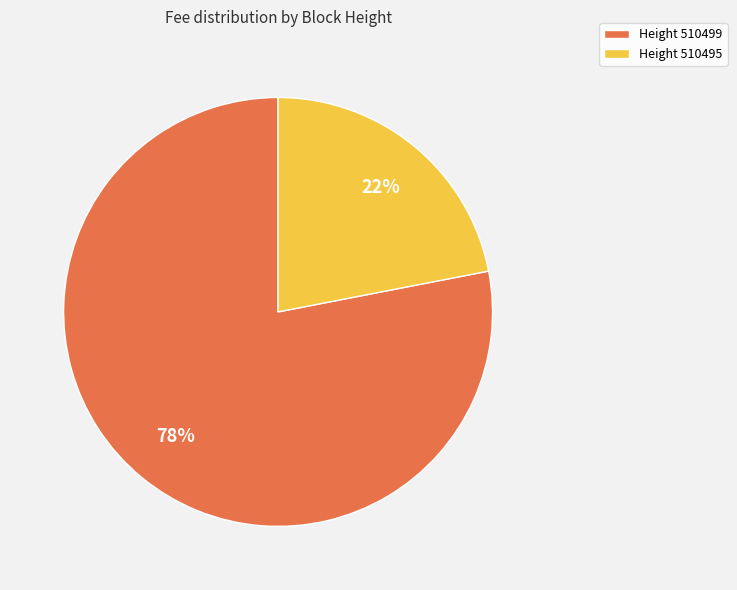

To the nearest percent, what portion does Height 510499 represent?

78%